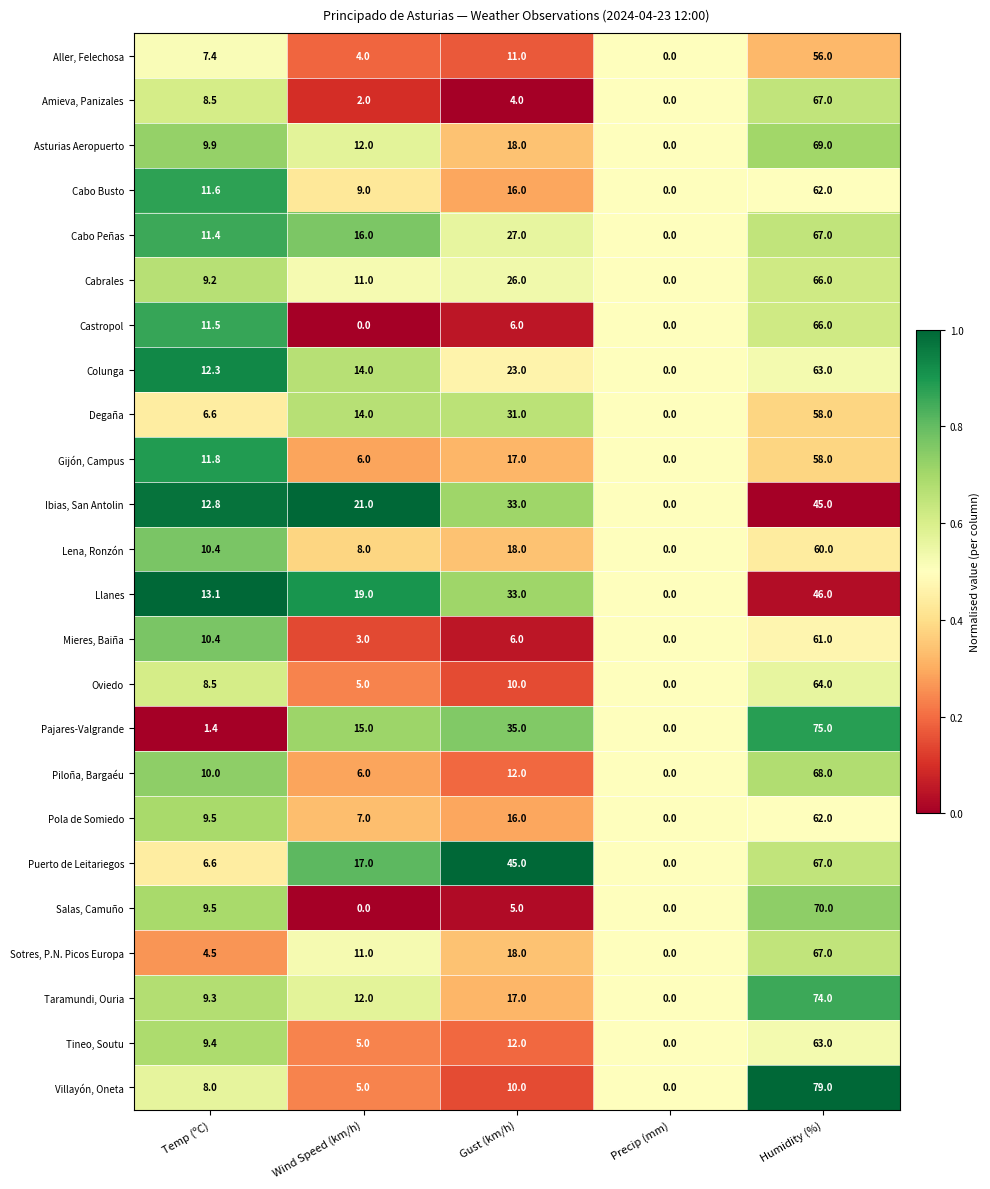

At which label is Villayón, Oneta closest to 39?

Gust (km/h)